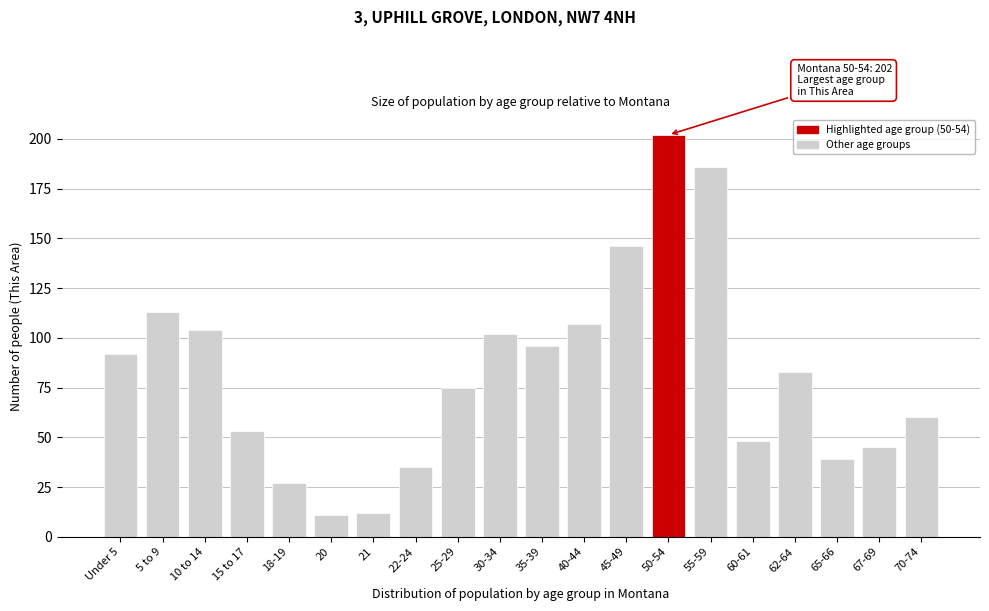

Reading left to right, list all the values displayed in this chart.

Under 5=92	5 to 9=113	10 to 14=104	15 to 17=53	18-19=27	20=11	21=12	22-24=35	25-29=75	30-34=102	35-39=96	40-44=107	45-49=146	50-54=202	55-59=186	60-61=48	62-64=83	65-66=39	67-69=45	70-74=60